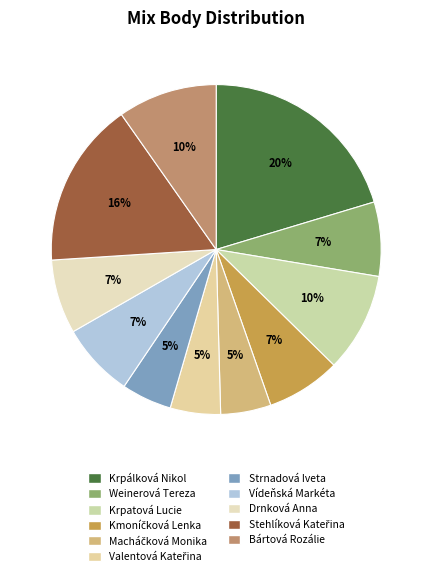

Rank the categories by value from highest to lowest.

Krpálková Nikol, Stehlíková Kateřina, Krpatová Lucie, Bártová Rozálie, Weinerová Tereza, Kmoníčková Lenka, Vídeňská Markéta, Drnková Anna, Macháčková Monika, Valentová Kateřina, Strnadová Iveta